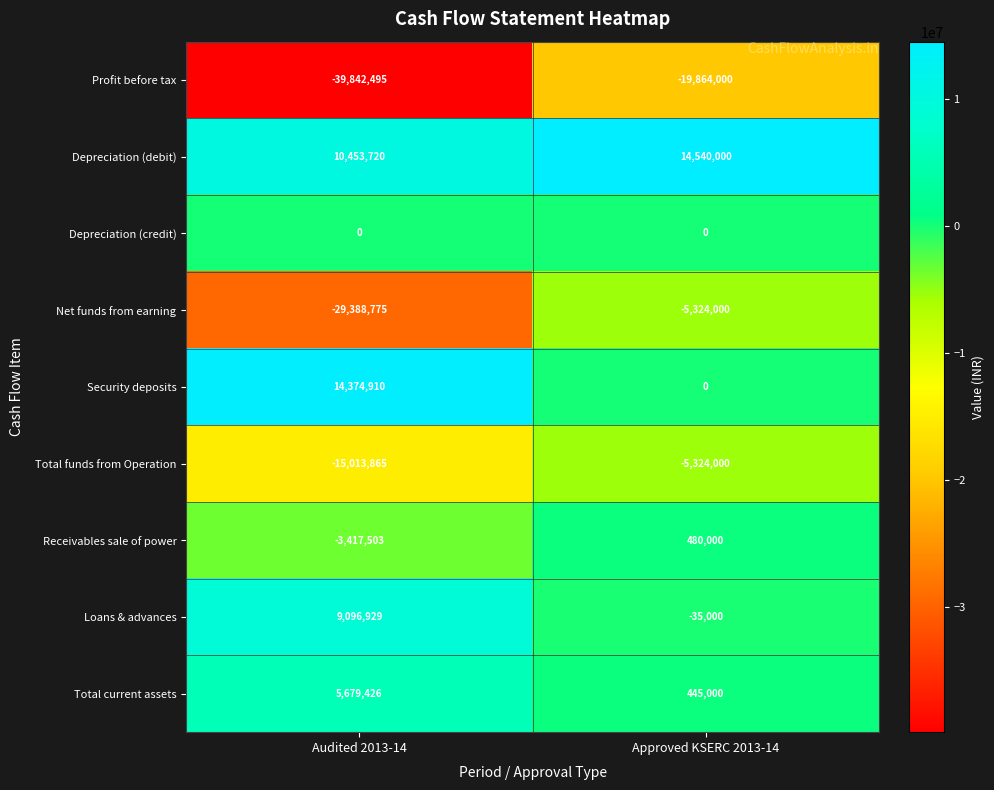

What is the lowest value of the Loans & advances series?

-35000